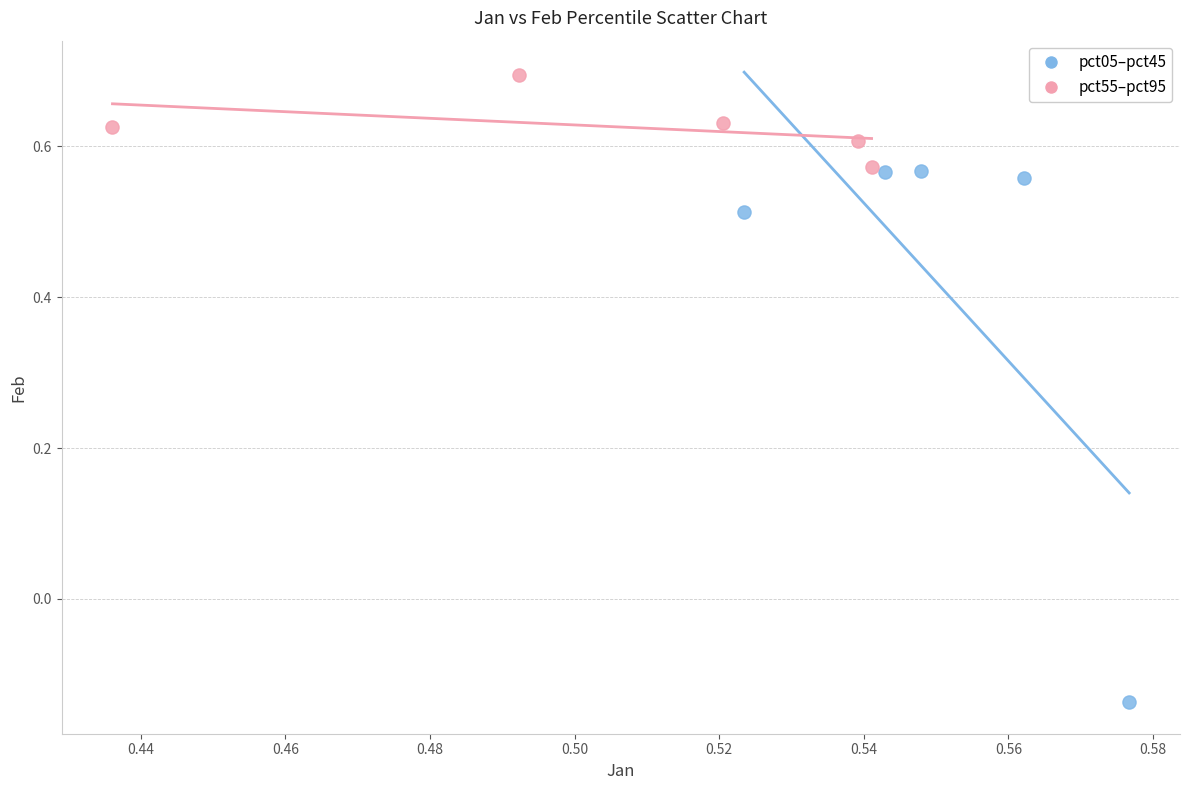

What are all the series names shown in the legend?

pct05–pct45, pct55–pct95